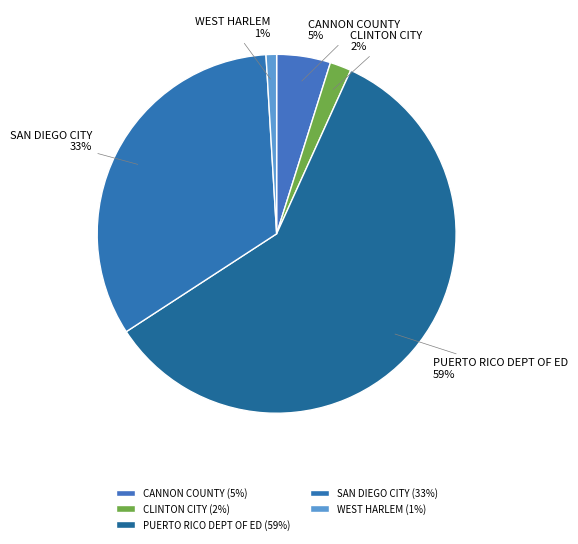

What percentage is the CLINTON CITY slice, to the nearest percent?

2%